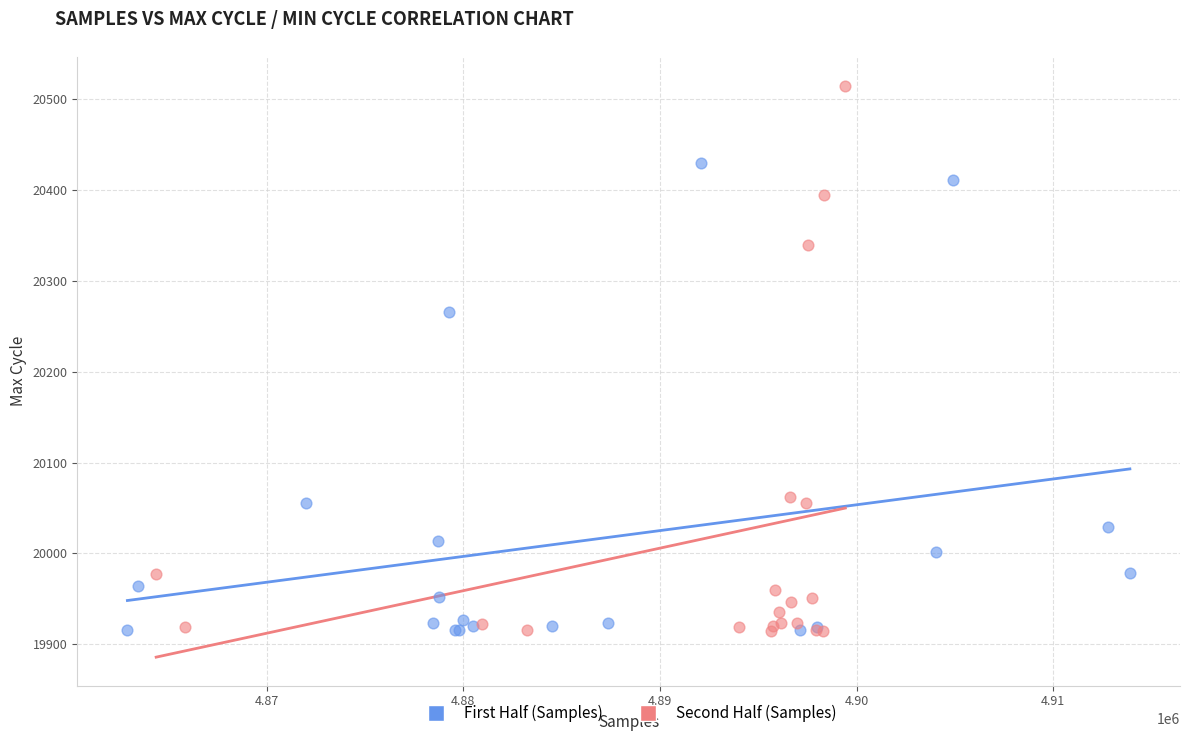

Which series has the largest Y range (max minus min)?

Second Half (Samples)